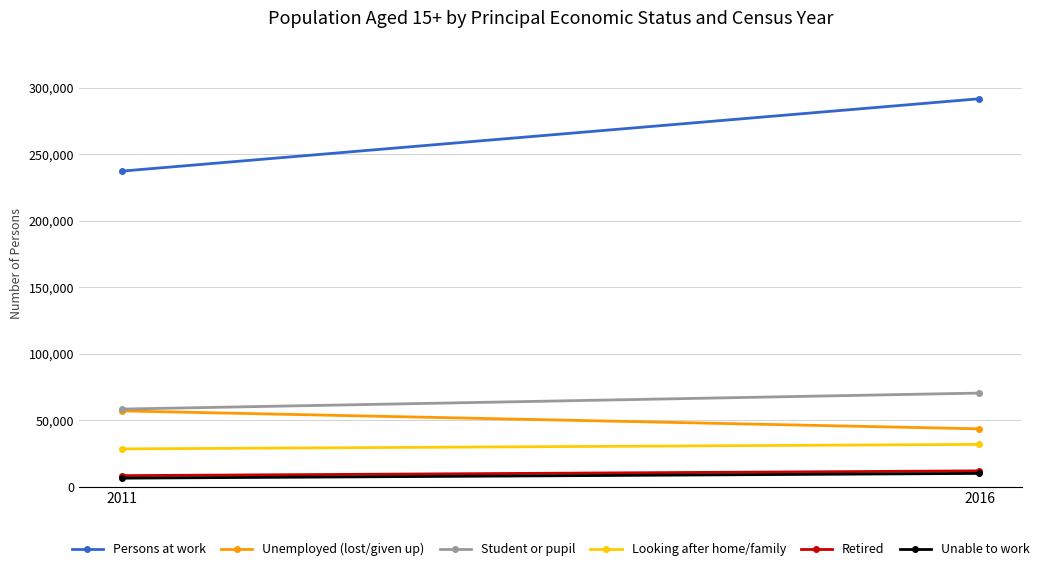

What is the value of the Unemployed (lost/given up) point at the 2nd from the left?

43613